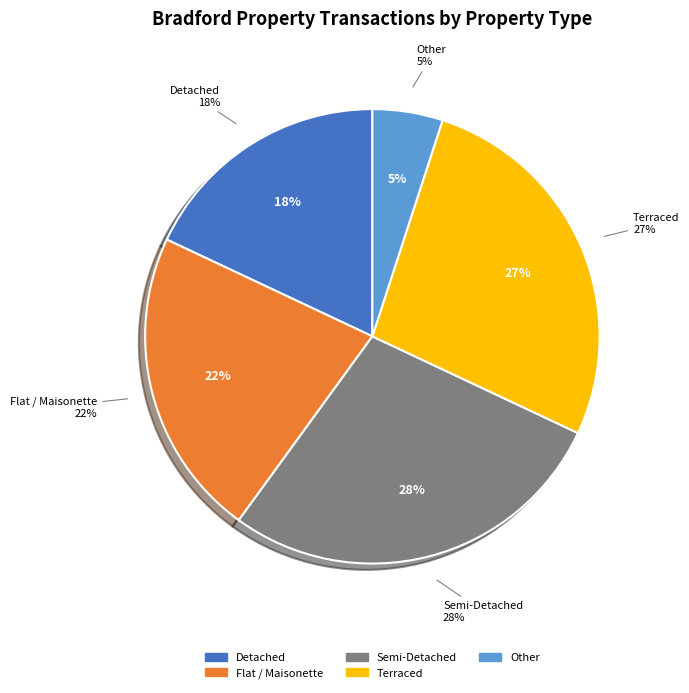

Combined, what portion of the pie is O and T?

32.0%